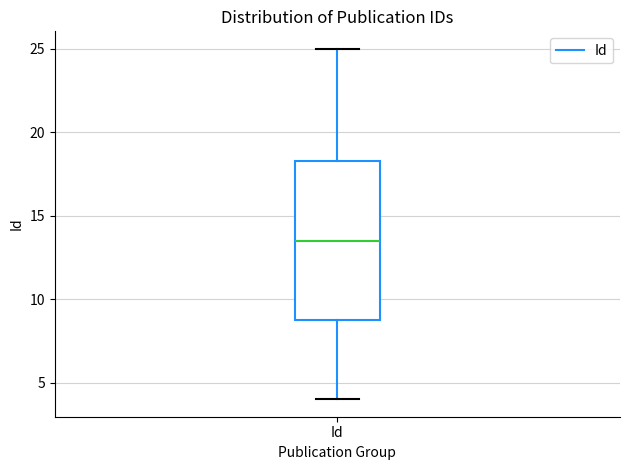

Transcribe this box plot: give where the median line is, the range the box spans, and where the two whiskers end, as read against the y-axis. The values are not printed on the chart, so give them approximately, as read against the axis.

median 13.5, box 9.0 to 18.5, whiskers 4.0 to 25.0